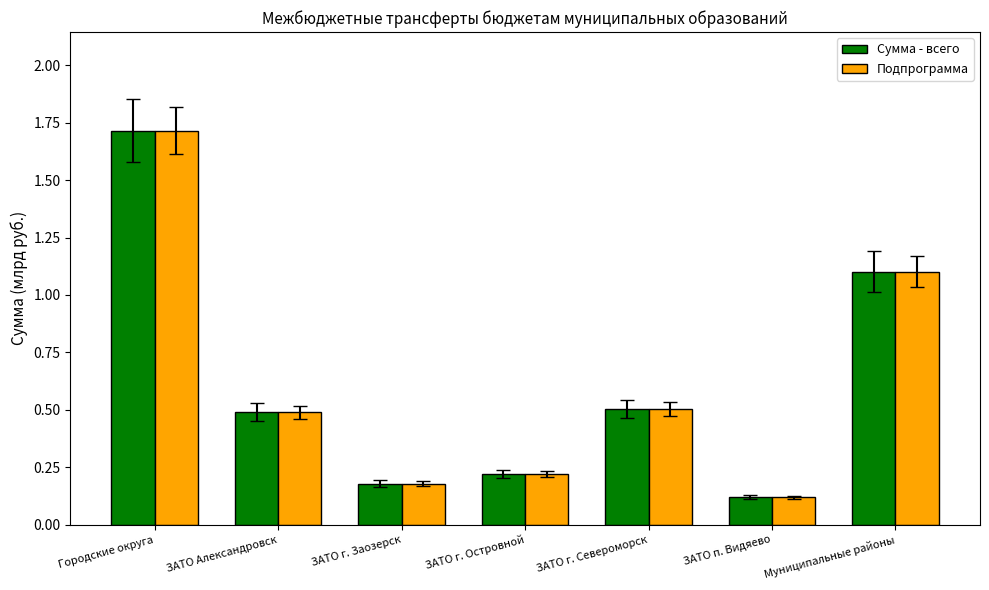

Reading left to right, list all the values displayed in this chart.

Сумма - всего: Городские округа=1.7	ЗАТО Александровск=0.5	ЗАТО г. Заозерск=0.2	ЗАТО г. Островной=0.2	ЗАТО г. Североморск=0.5	ЗАТО п. Видяево=0.1	Муниципальные районы=1.1
Подпрограмма: Городские округа=1.7	ЗАТО Александровск=0.5	ЗАТО г. Заозерск=0.2	ЗАТО г. Островной=0.2	ЗАТО г. Североморск=0.5	ЗАТО п. Видяево=0.1	Муниципальные районы=1.1